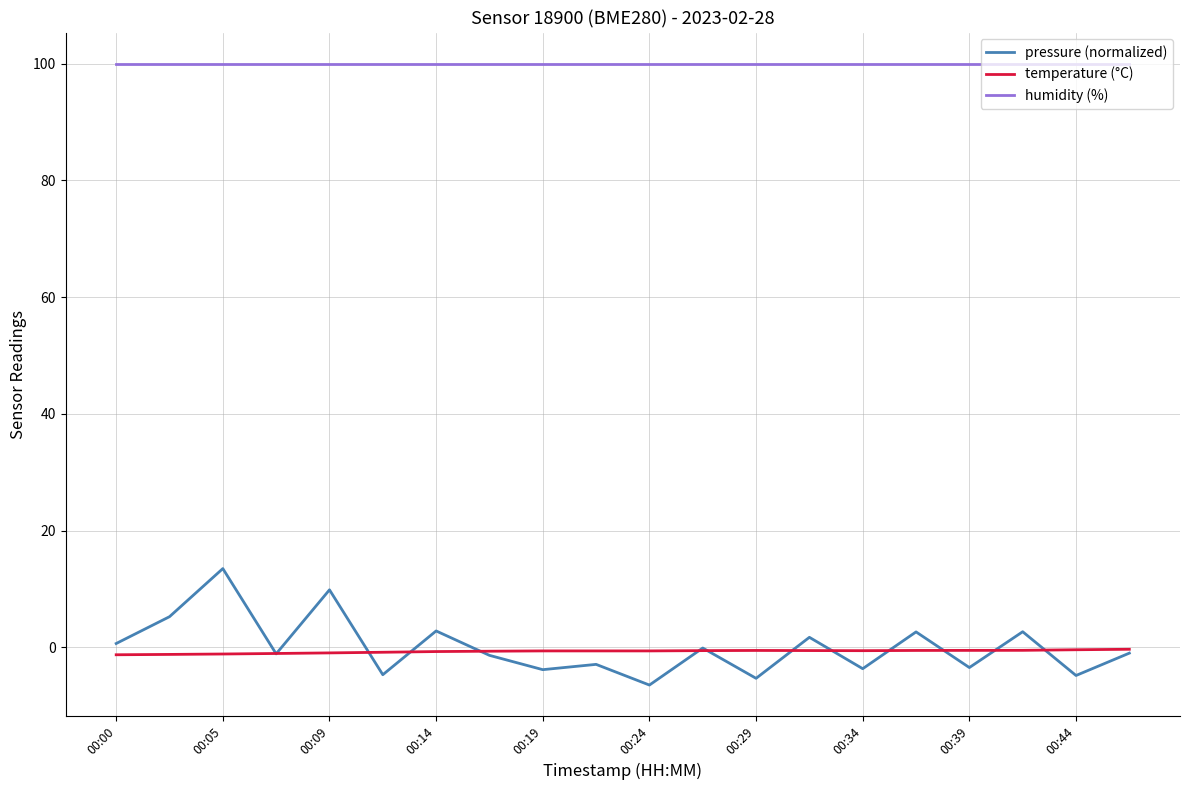

List the series in order of their peak value, highest first.

humidity (%), pressure (normalized), temperature (°C)